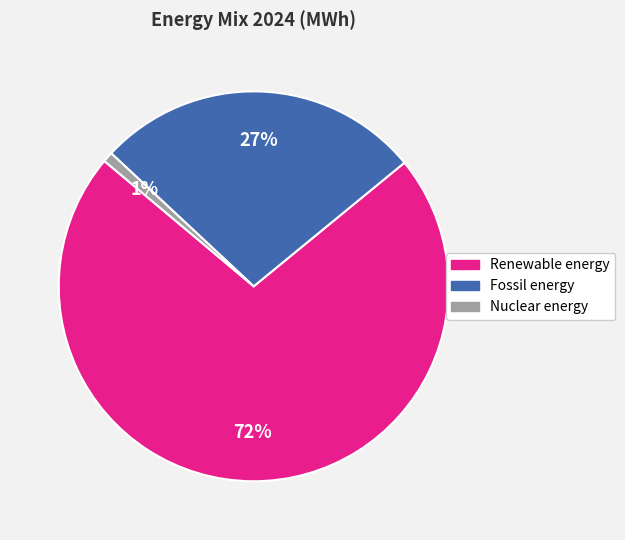

Is it true that Fossil energy is 37% of the pie?

False